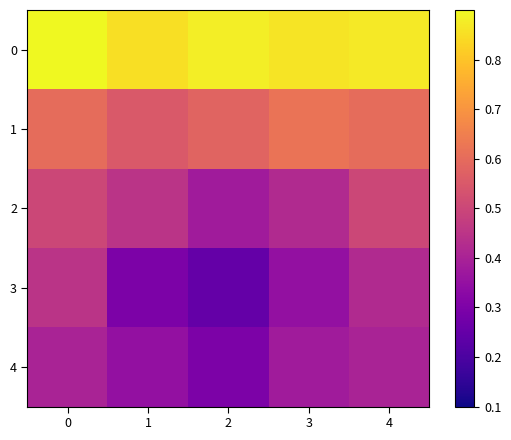

Rank the series by their maximum value, from highest to lowest.

0, 1, 2, 3, 4